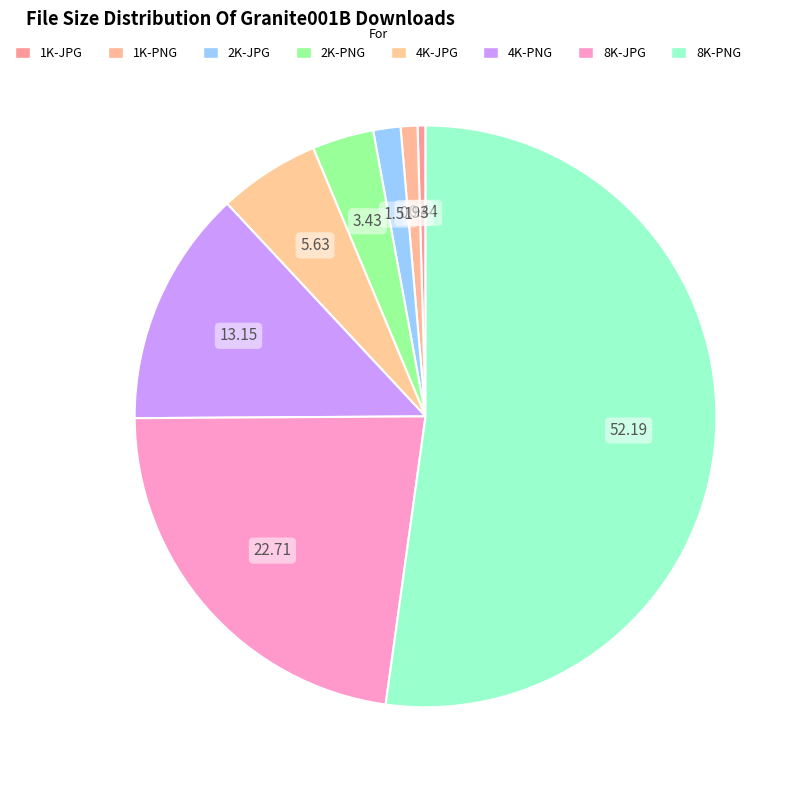

Count the number of slices in the pie.

8